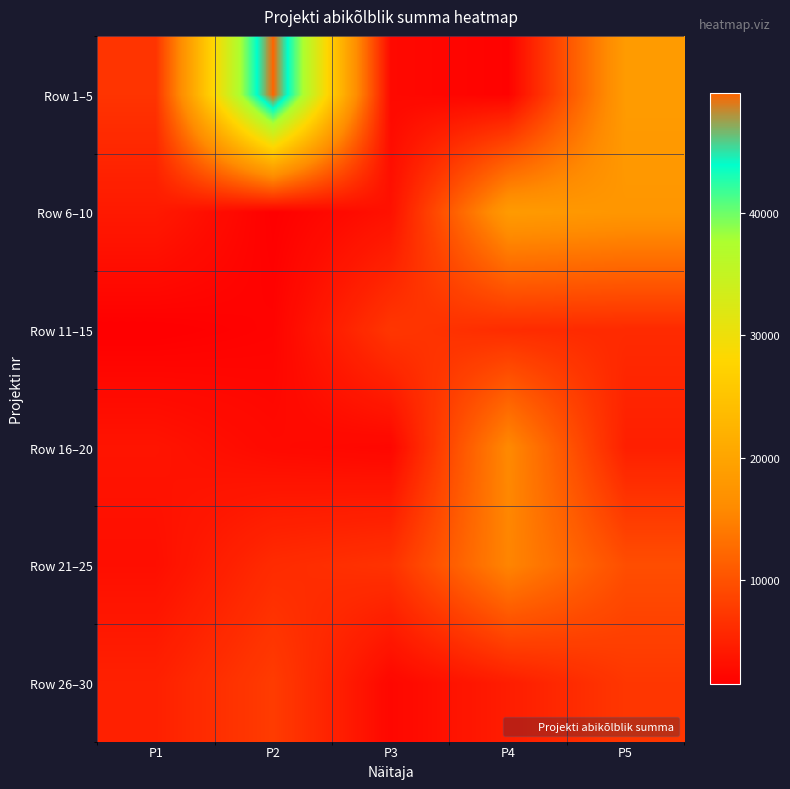

Reading left to right, transcribe all the data shown in this chart.

Row 1–5: P1=6870.0	P2=49800.0	P3=2450.0	P4=1810.8	P5=18535.0
Row 6–10: P1=4154.7	P2=1566.0	P3=3310.2	P4=18390.0	P5=17700.0
Row 11–15: P1=1470.0	P2=1907.0	P3=7134.9	P4=6070.0	P5=5860.0
Row 16–20: P1=3590.0	P2=2560.0	P3=2190.0	P4=15780.4	P5=4787.9
Row 21–25: P1=3050.4	P2=5974.8	P3=6725.9	P4=15288.6	P5=9583.3
Row 26–30: P1=4902.0	P2=7701.1	P3=2270.0	P4=4535.4	P5=7201.2